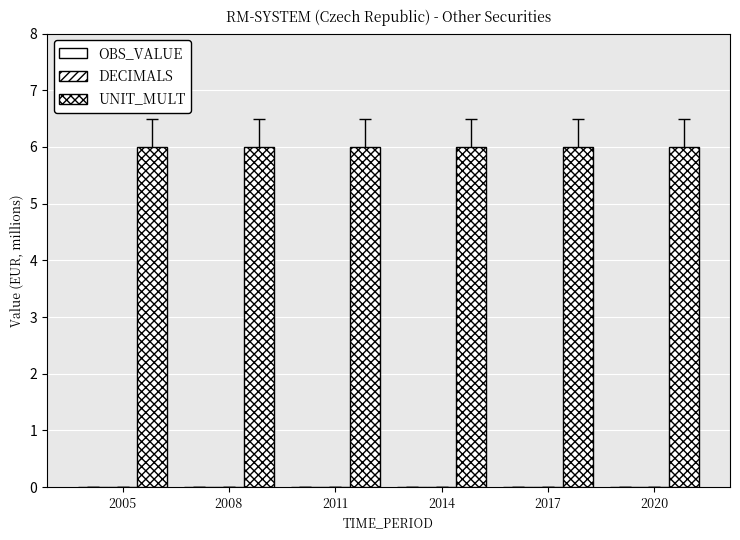

Reading left to right, what are all the values shown in this chart?

OBS_VALUE: 0	0	0	0	0	0
DECIMALS: 0	0	0	0	0	0
UNIT_MULT: 6	6	6	6	6	6